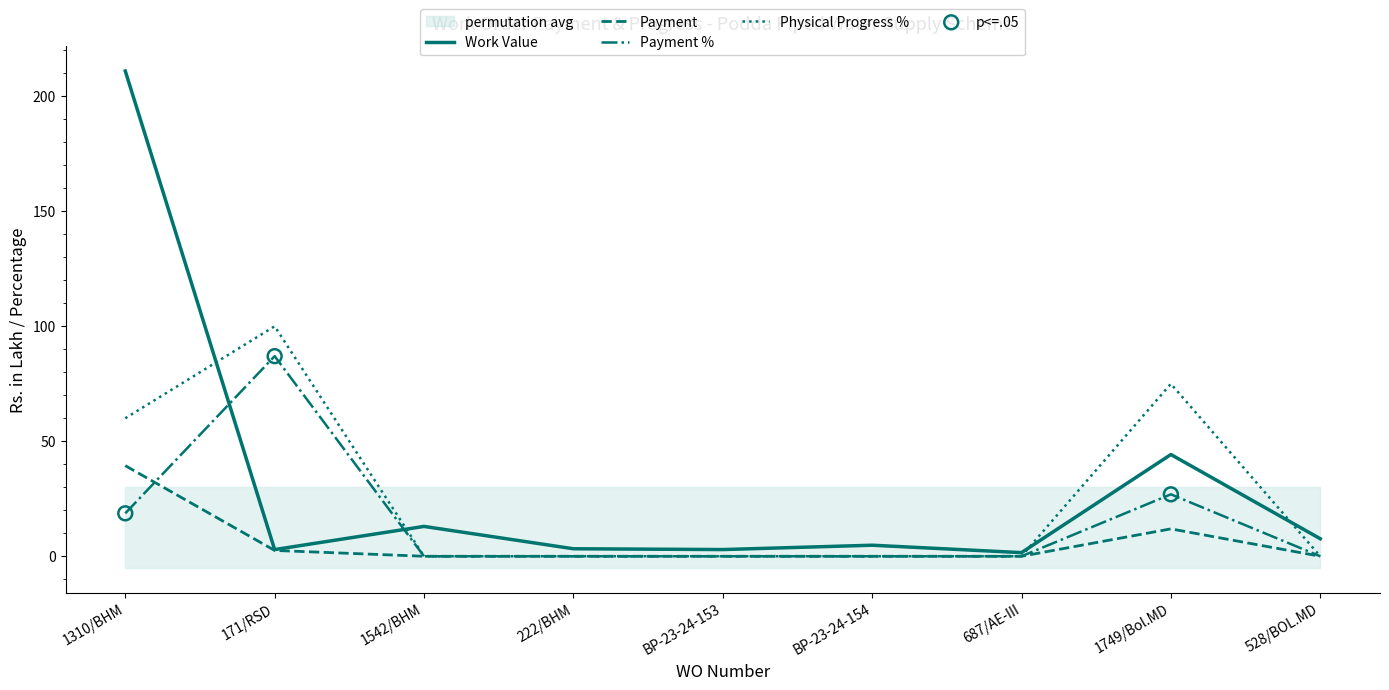

Which series has the largest total across all categories?

Work Value